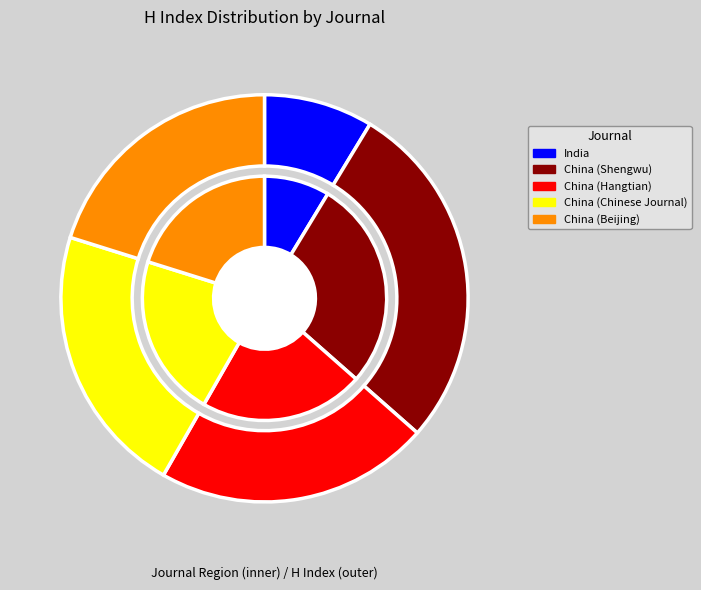

What percentage is the India slice, to the nearest percent?

9%